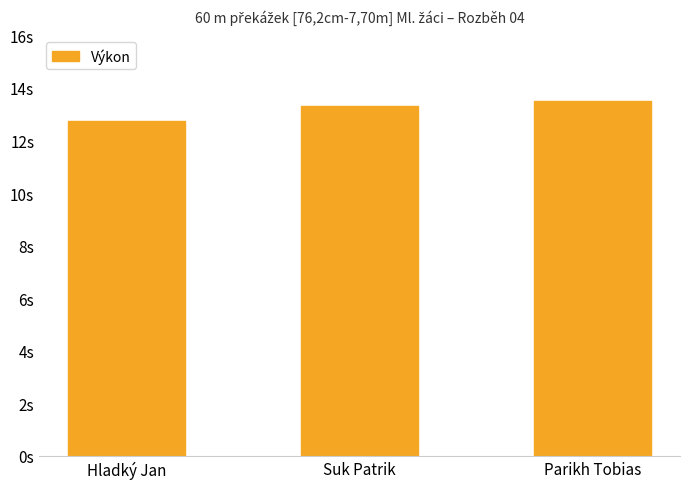

Which category has the highest value across all series?

Parikh Tobias